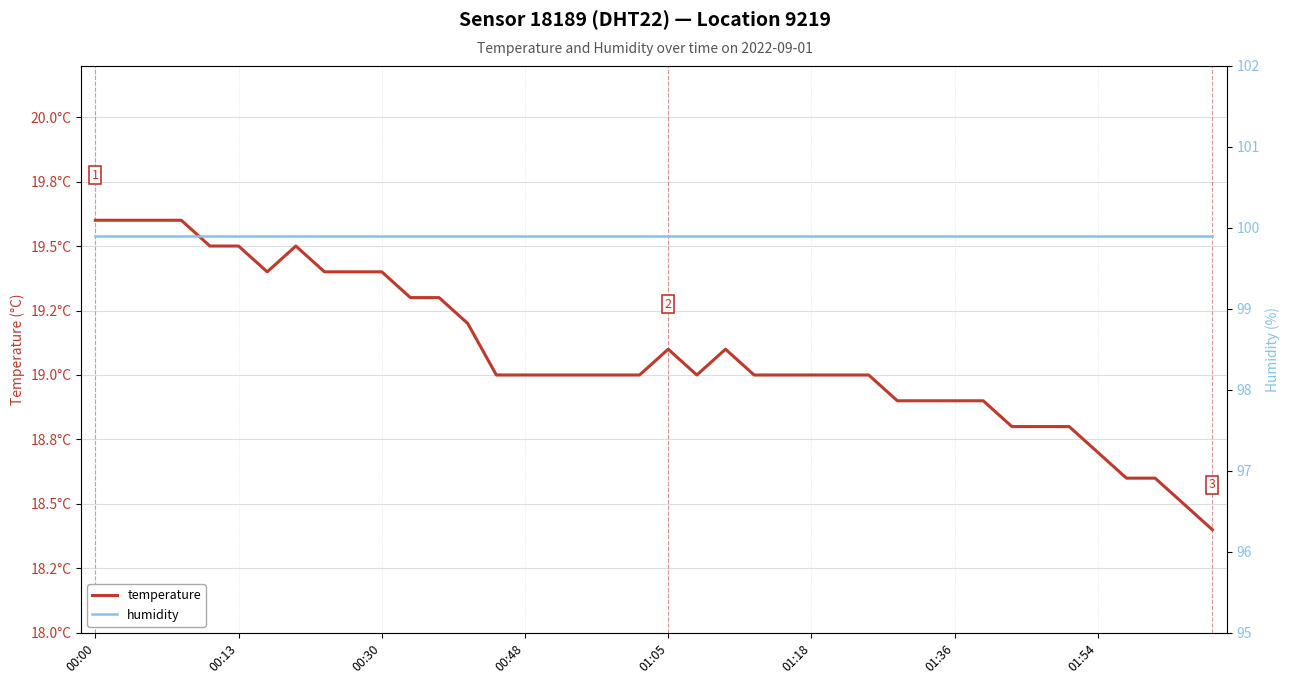

How many data points in temperature are above 19?

16